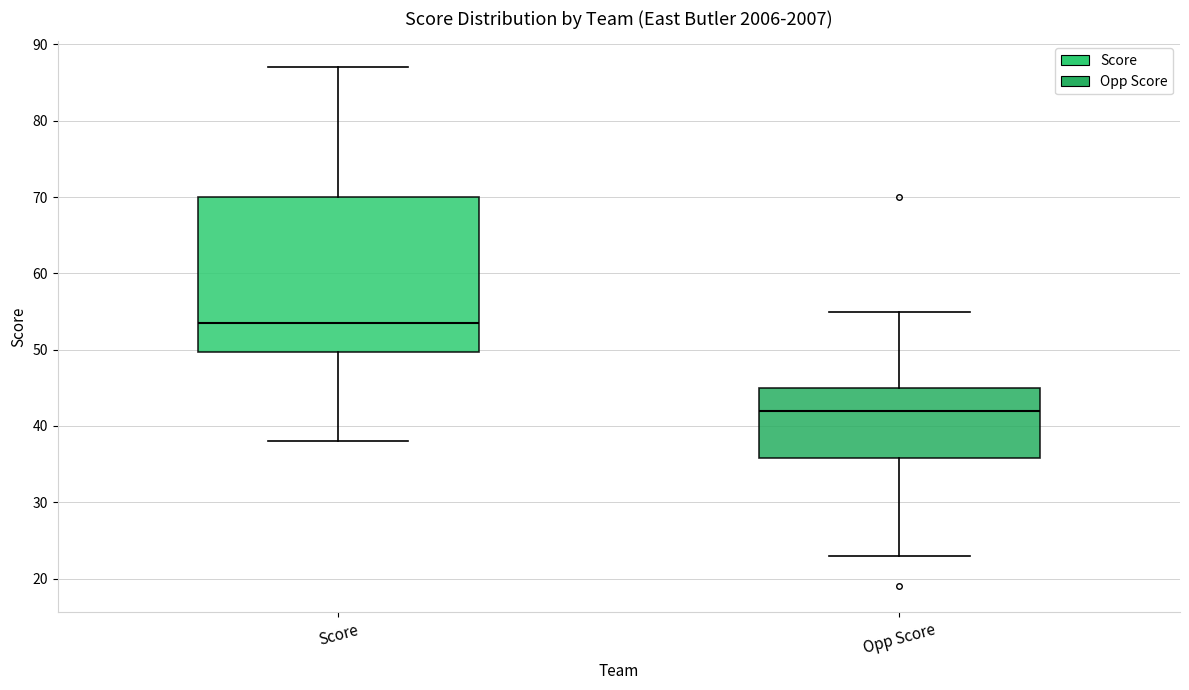

Where does the median line of the box for Opp Score sit on the y-axis? The values are not printed on the chart, so give them approximately, as read against the axis.

42